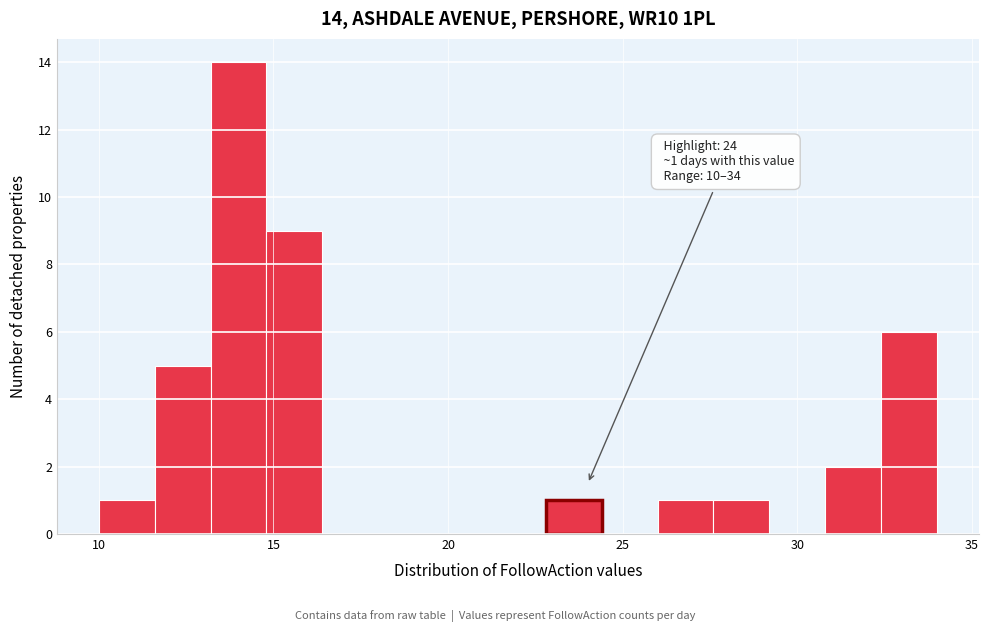

Read against the x-axis, roughly where is the centre of the tallest bar?

14.0